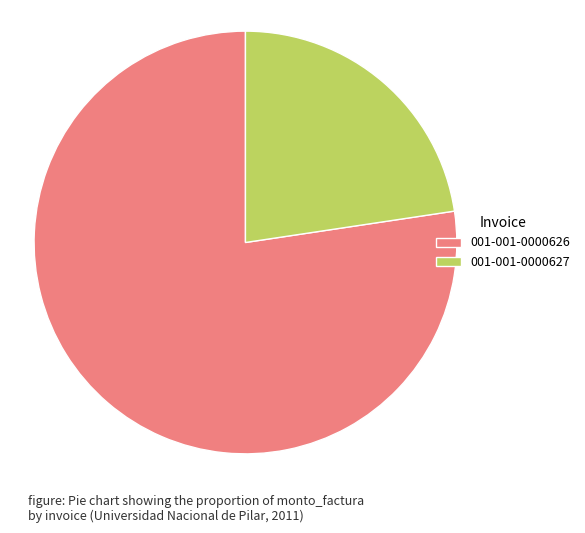

What is the smallest slice in the pie chart?

001-001-0000627